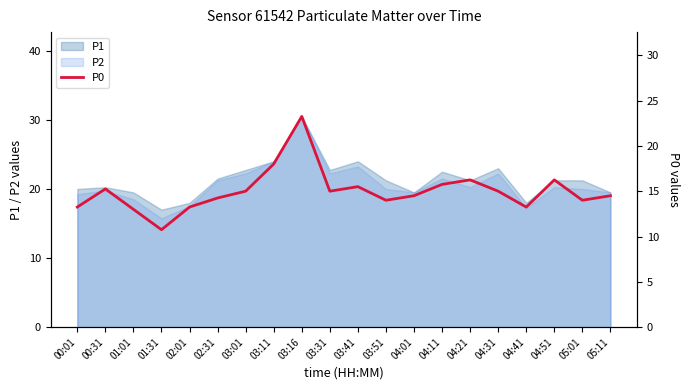

What is the approximate value of P2 at 03:11?

24.0